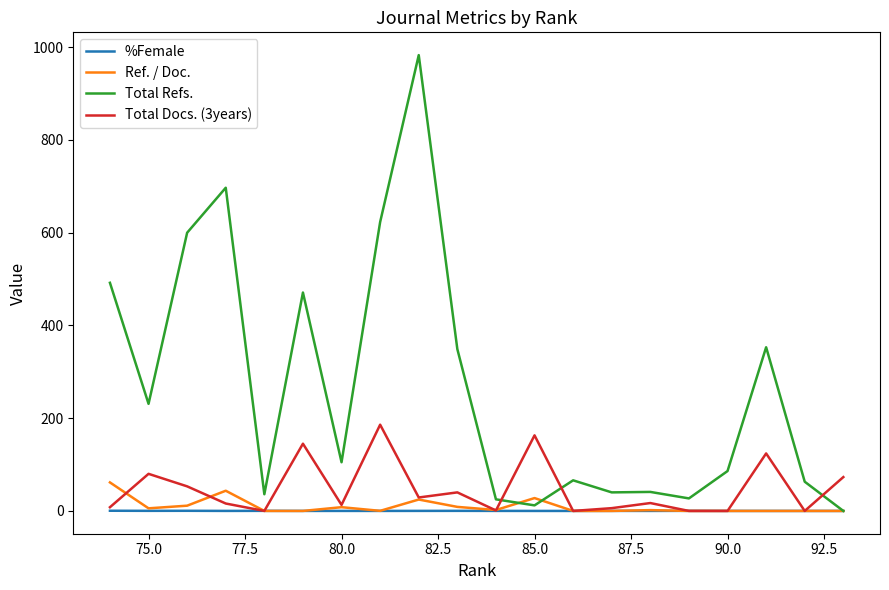

At how many categories does at least one series exceed 167?

9